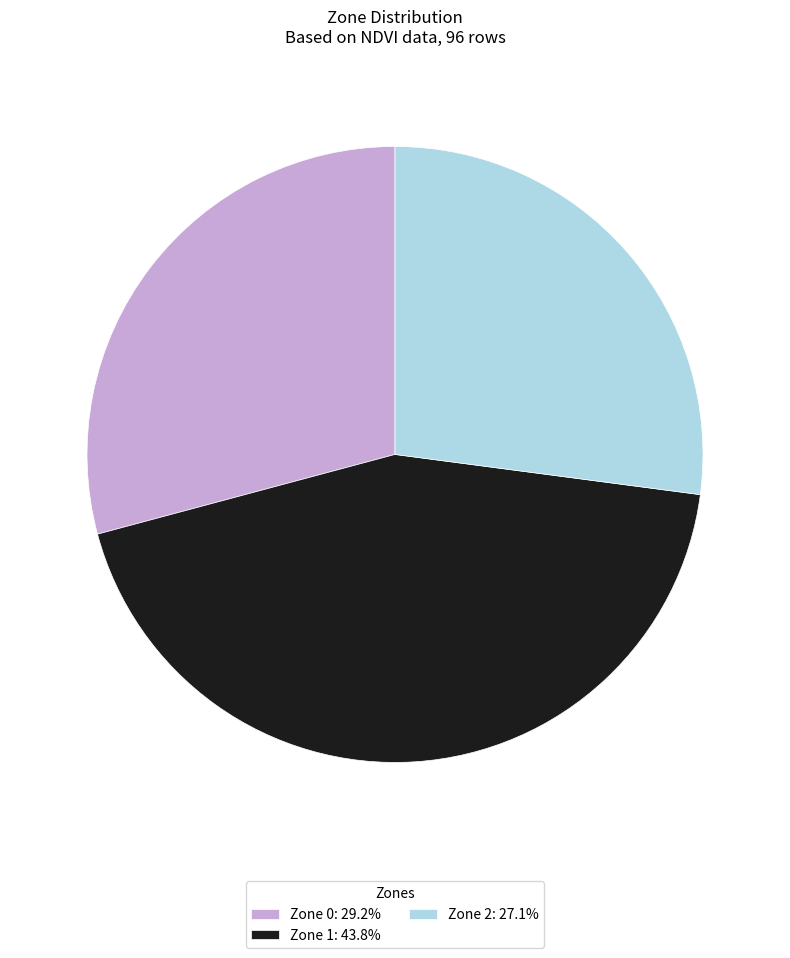

Approximately how many times larger is the value at Zone 0 compared to Zone 2?

1.1